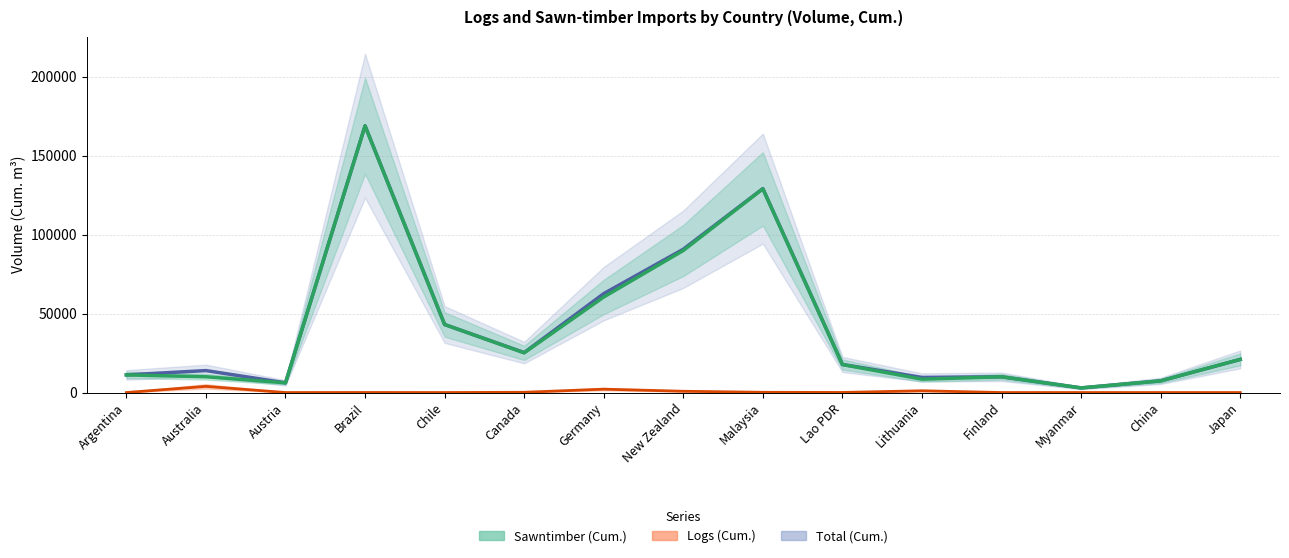

Between Australia and Lao PDR, which series saw the biggest shift?

Sawntimber (Cum.)